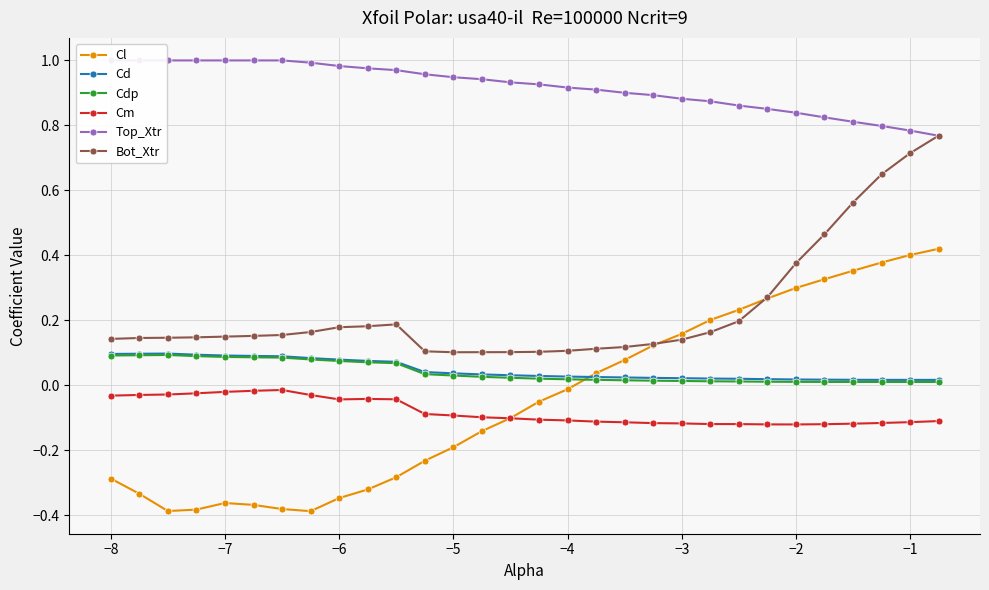

What is the value of the Top_Xtr point at the 19th from the left?

0.9